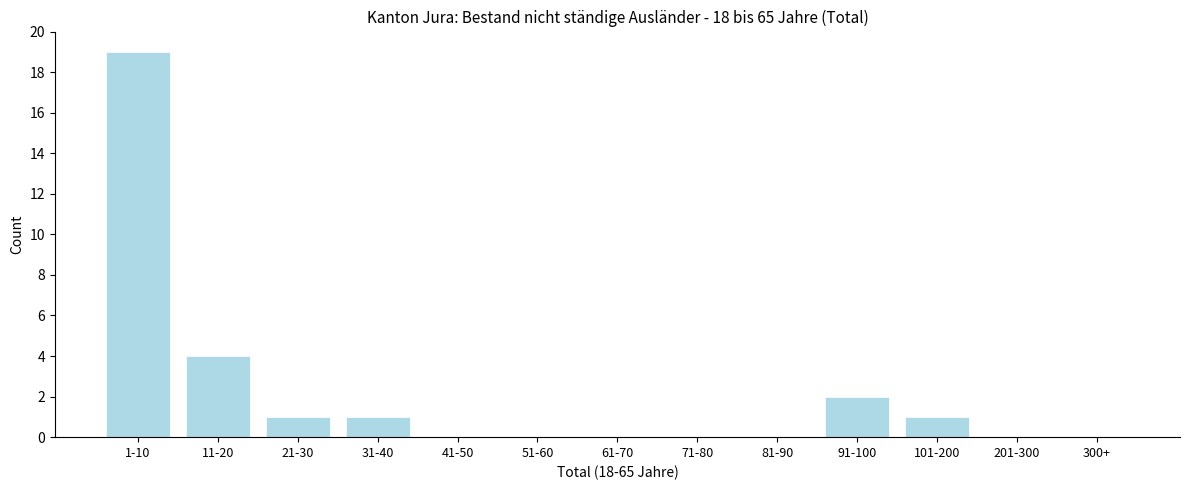

Which category has the highest value across all series?

1-10